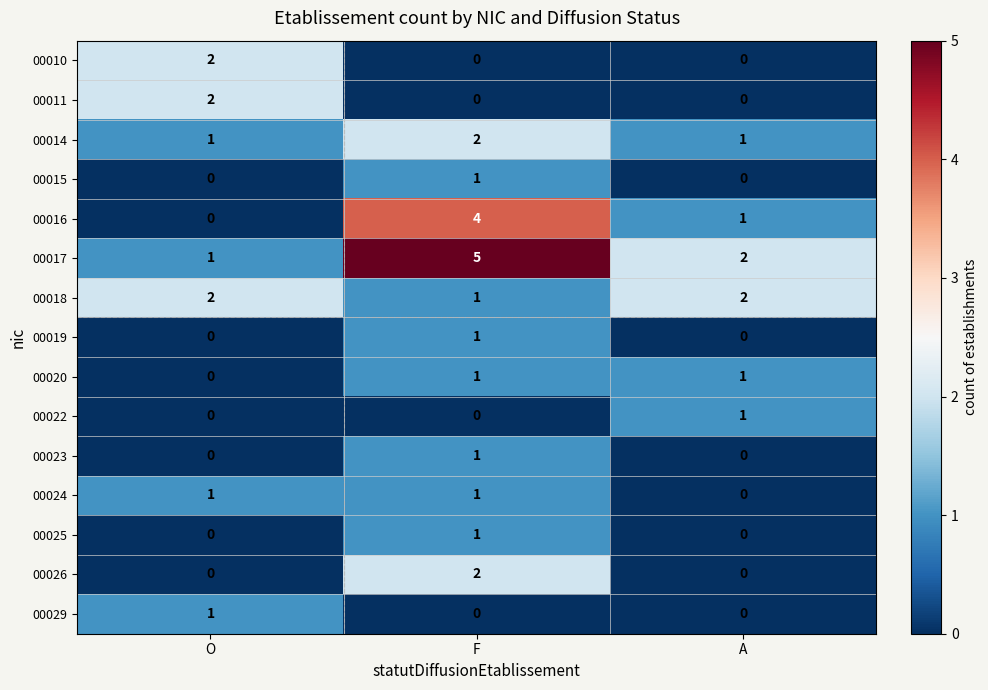

What is the spread (max minus min) of values at F?

5